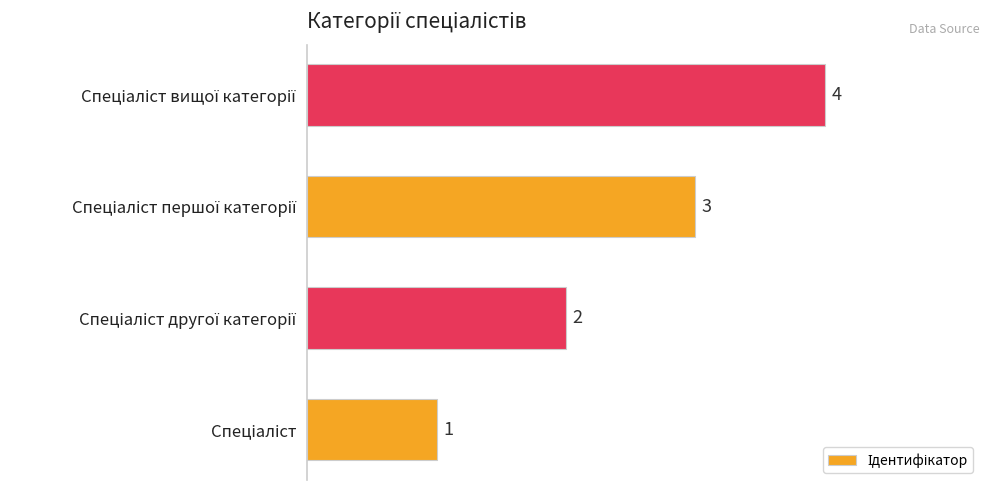

What is the difference between the maximum and minimum values?

3